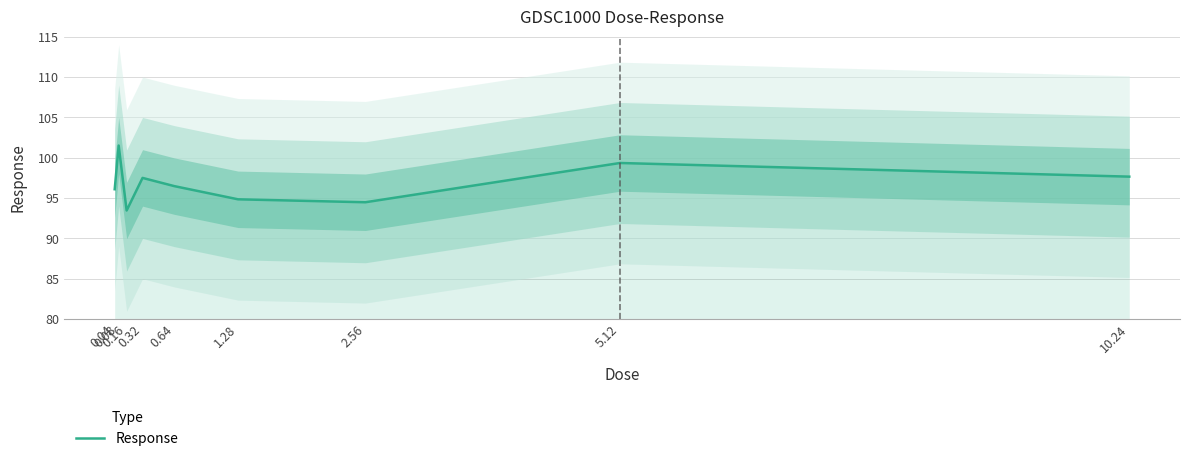

At which label does the data first exceed 96?

0.04